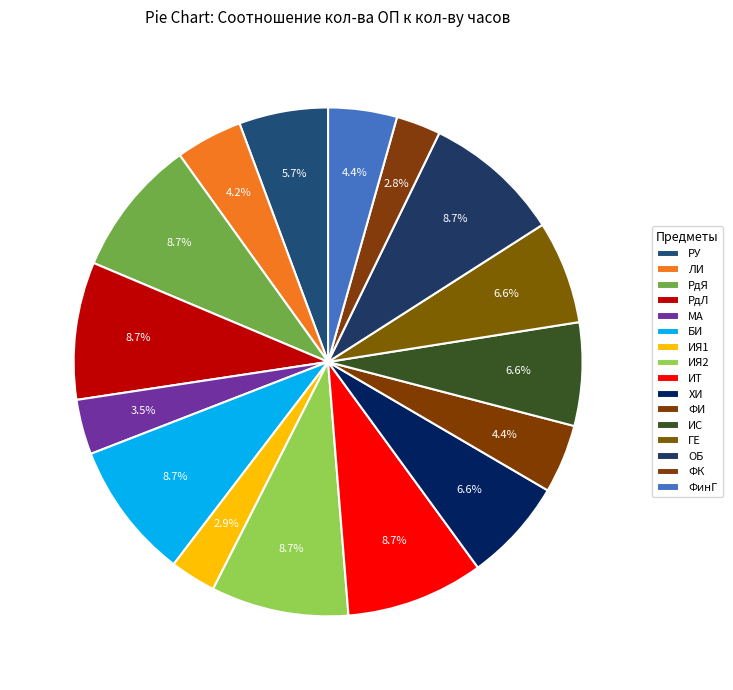

Does any single category account for the majority?

No